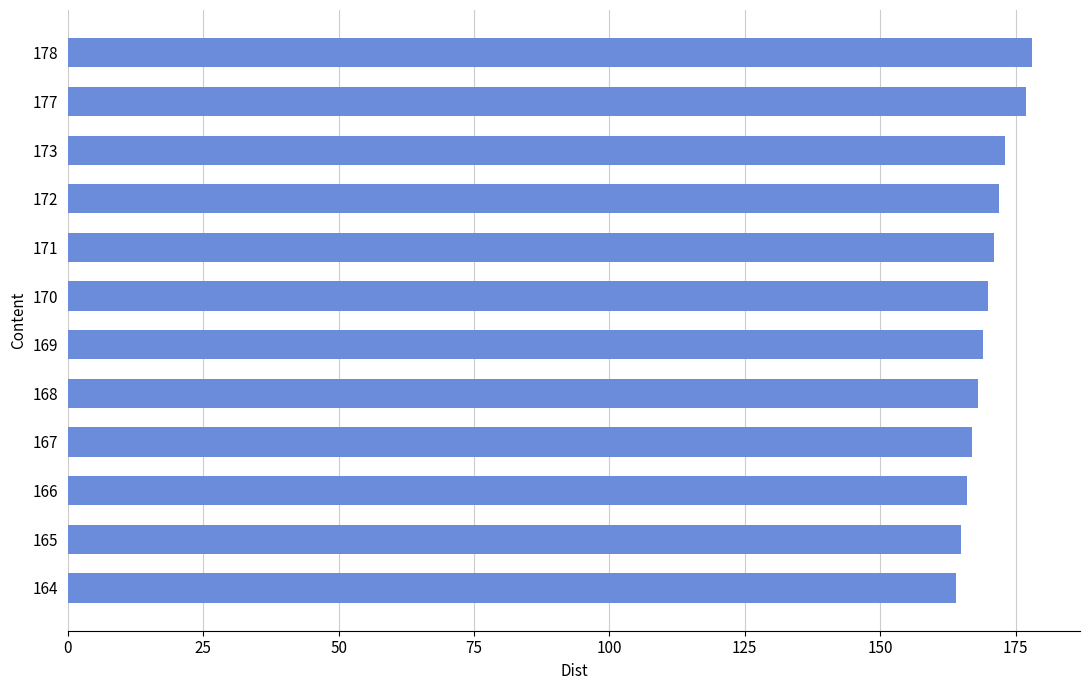

What is the sum of all values?

2040